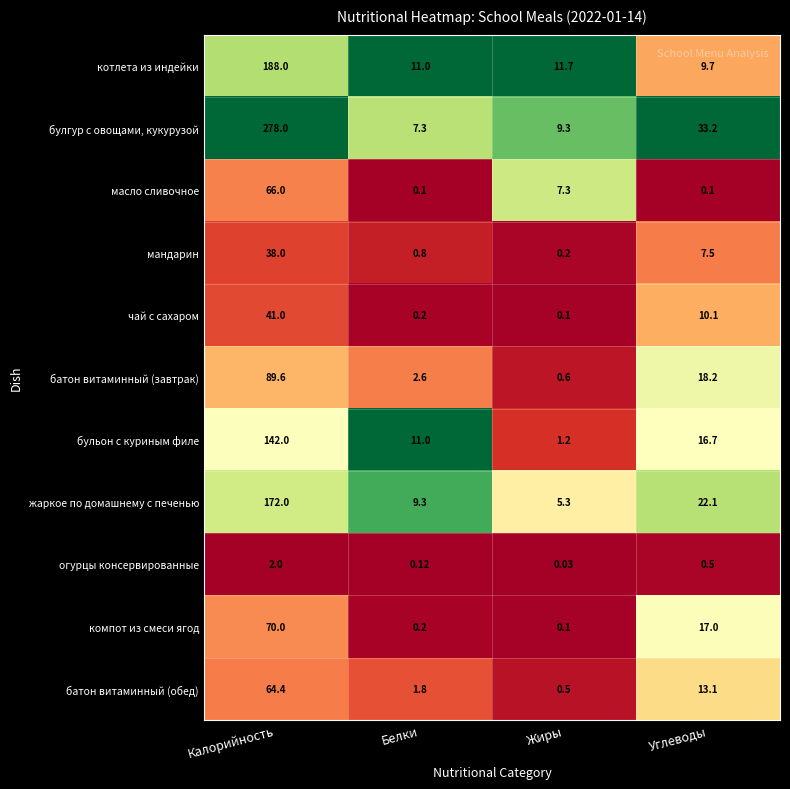

What is the spread (max minus min) of values at Углеводы?

33.1